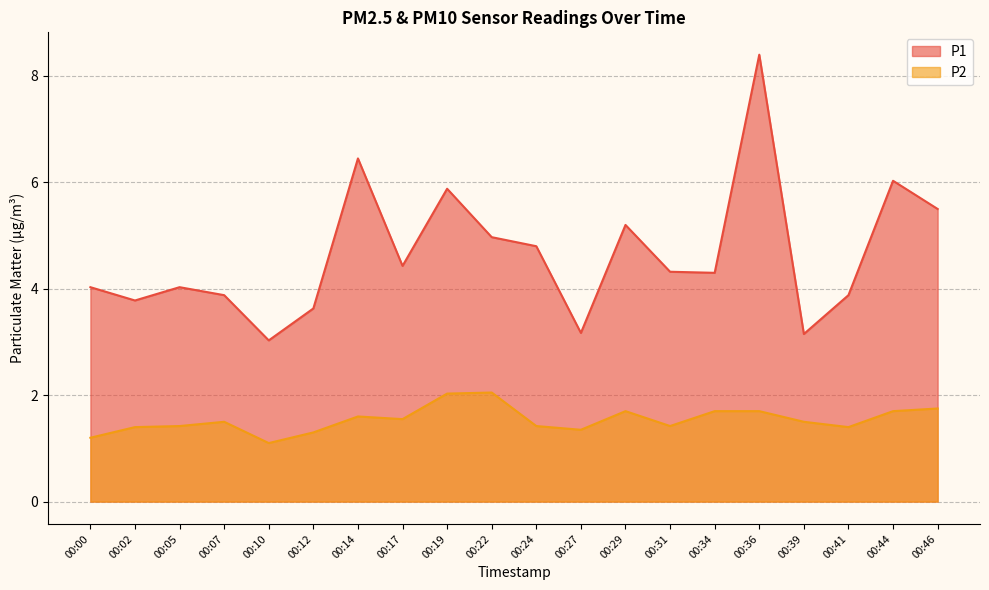

What is the total value across all series at 00:24?

6.2